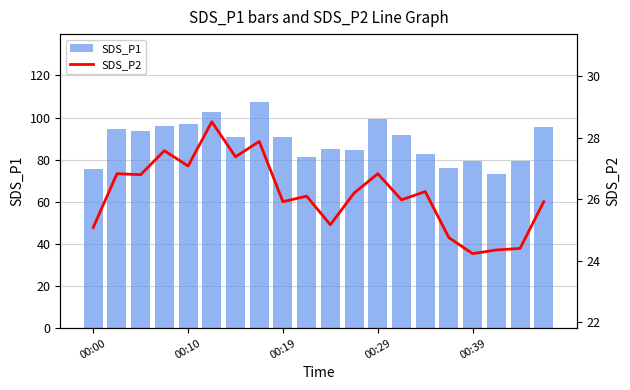

What value does the SDS_P2 series have at 15?

24.8